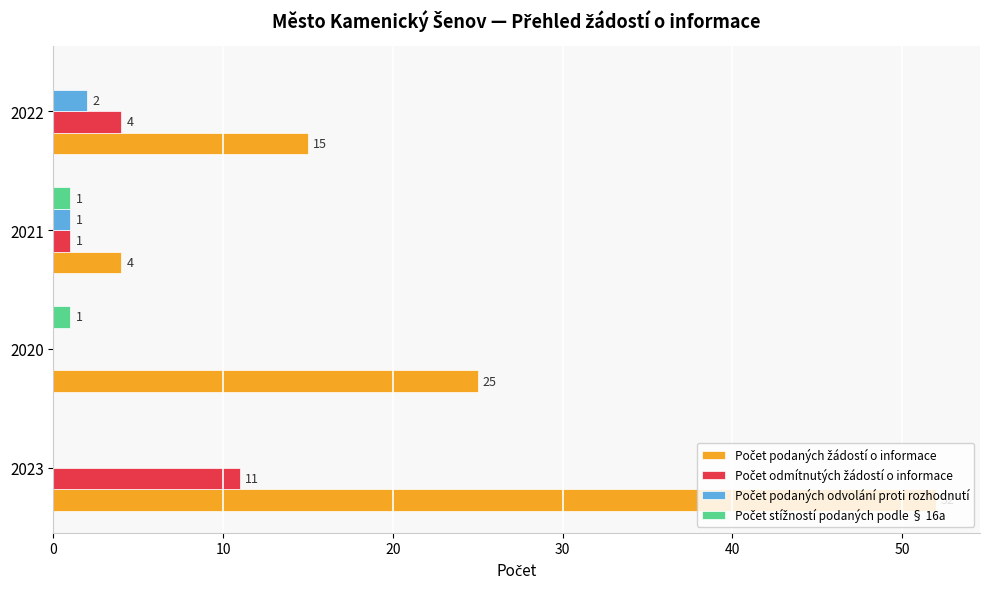

What is the greatest value displayed?

52